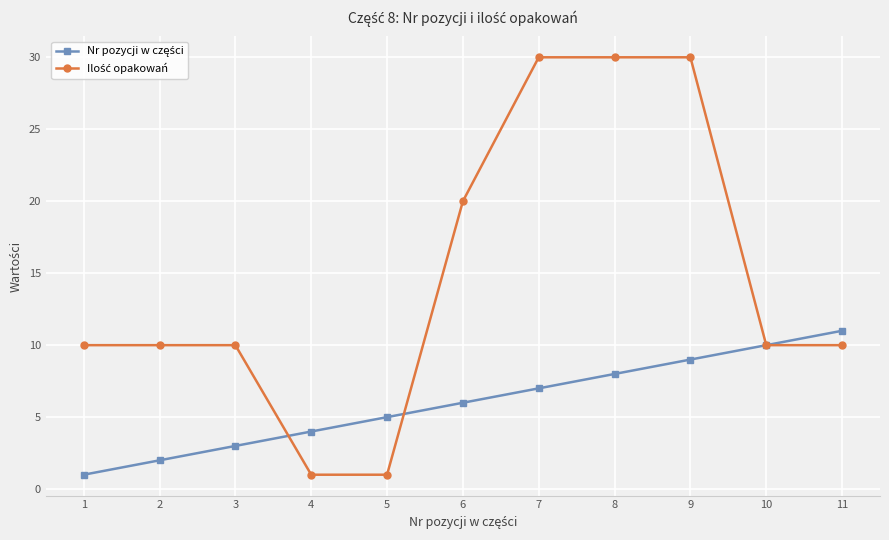

At how many categories does at least one series exceed 18?

4